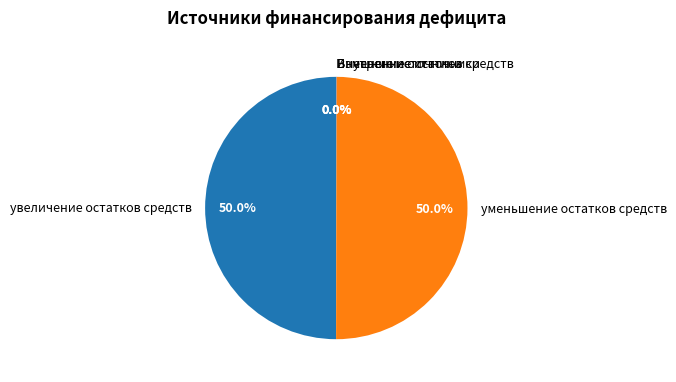

What percentage is NOT represented by уменьшение остатков средств?

50.0%